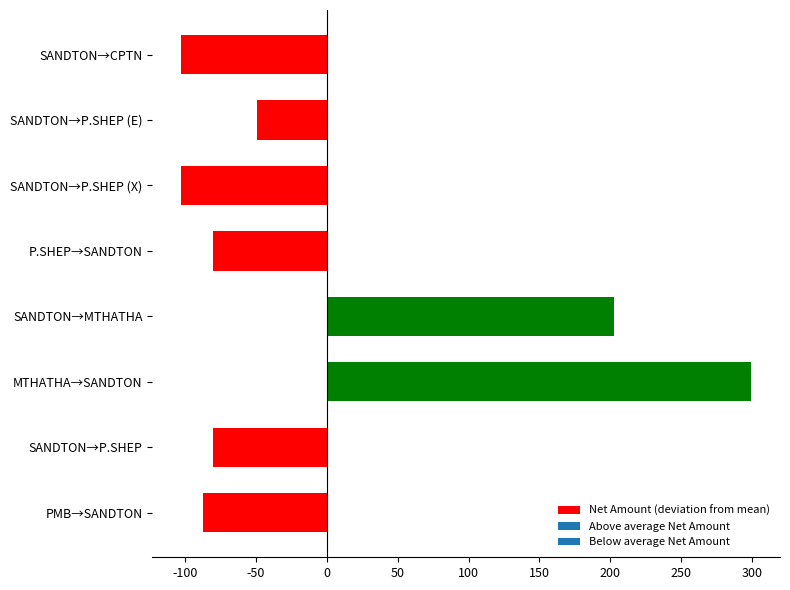

What value does the data have at MTHATHA→SANDTON?

299.4